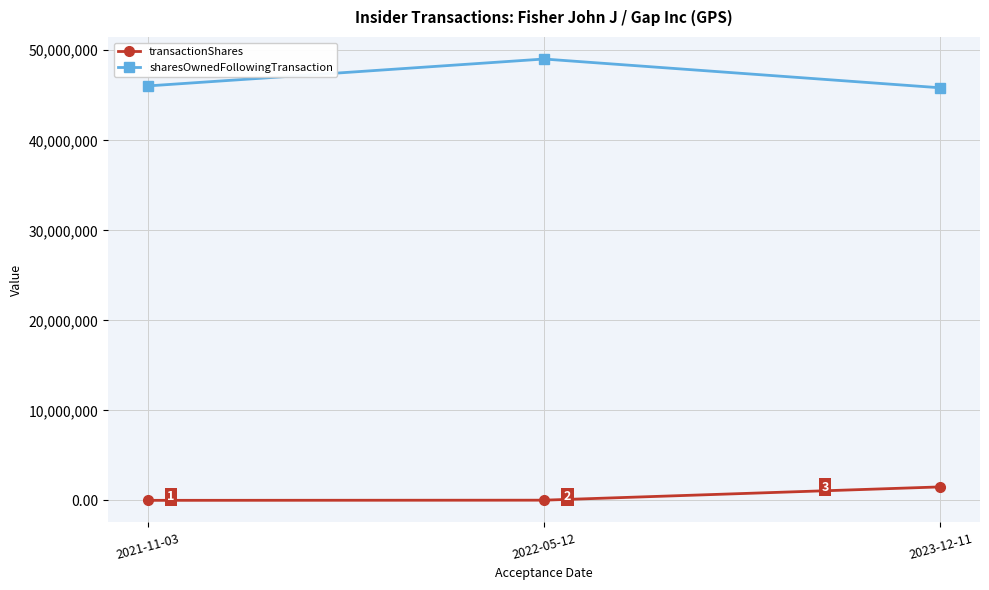

What is the total value across all series at 2021-11-03?

46046800